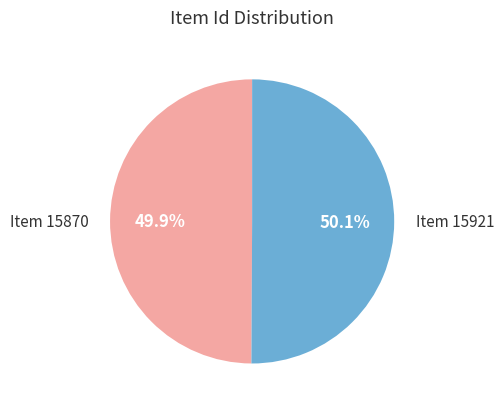

To the nearest percent, what percentage of the pie is Item 15870?

50%